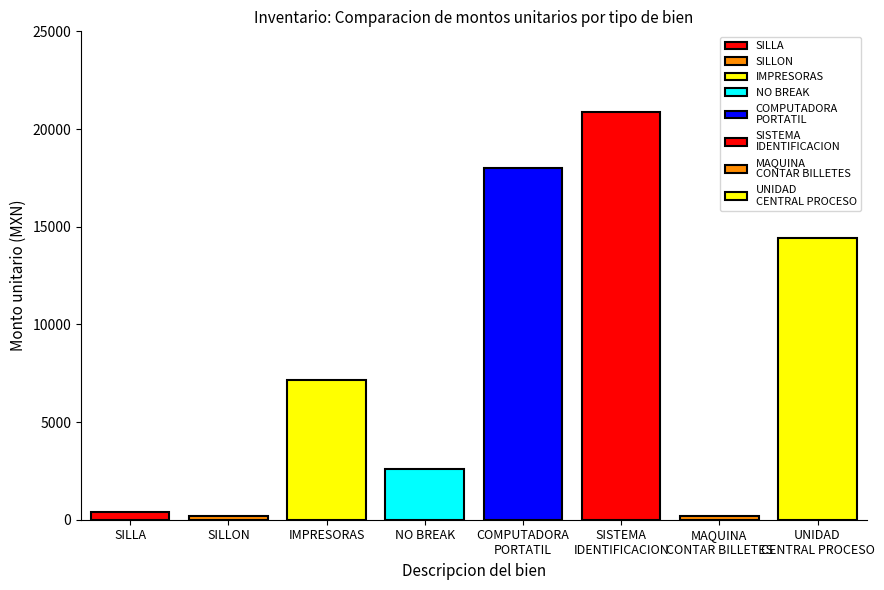

What is the change in value from IMPRESORAS to MAQUINA CONTAR BILLETES?

-6960.1